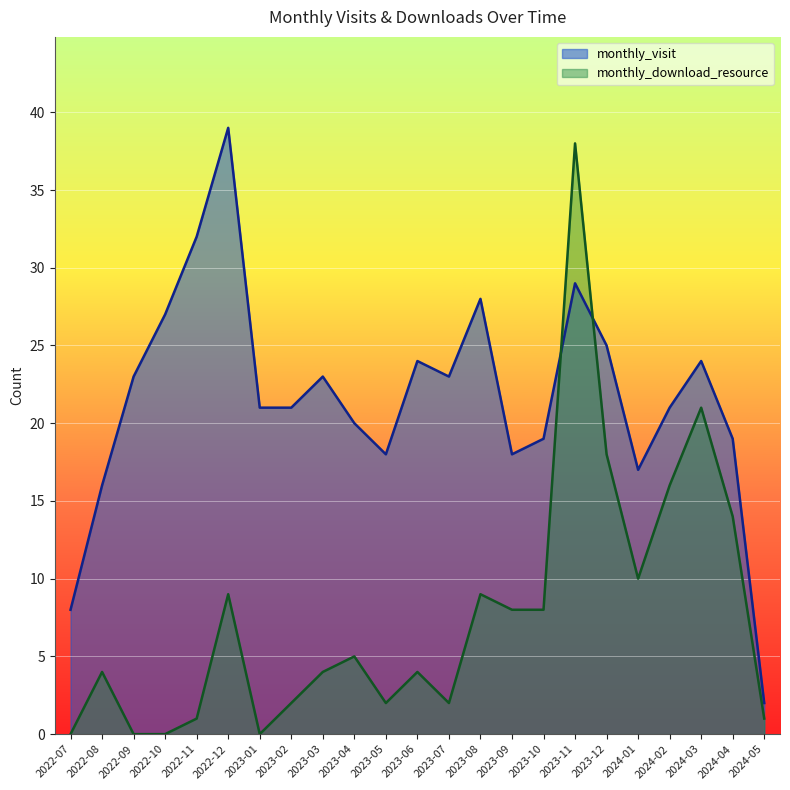

Rank the series by their average value, from highest to lowest.

monthly_visit, monthly_download_resource